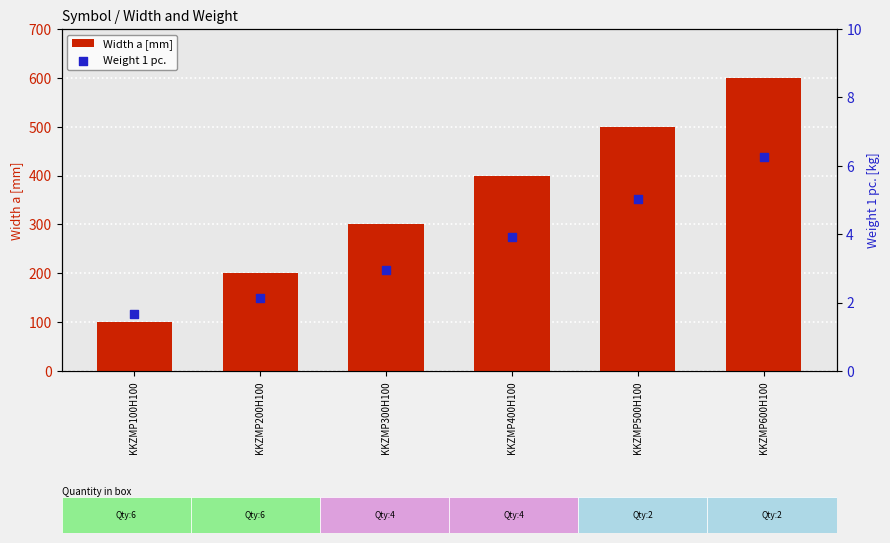

Which series reaches the minimum Y coordinate?

Weight 1 pc.